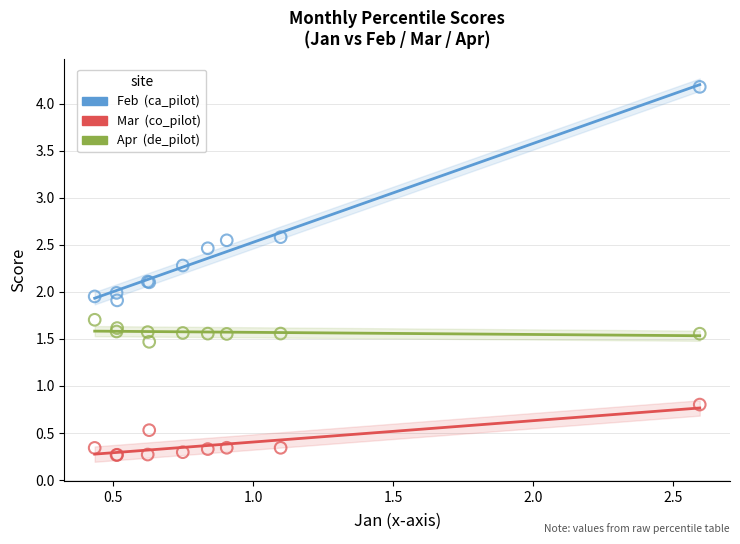

Which series contains the highest Y value?

Feb (ca_pilot)